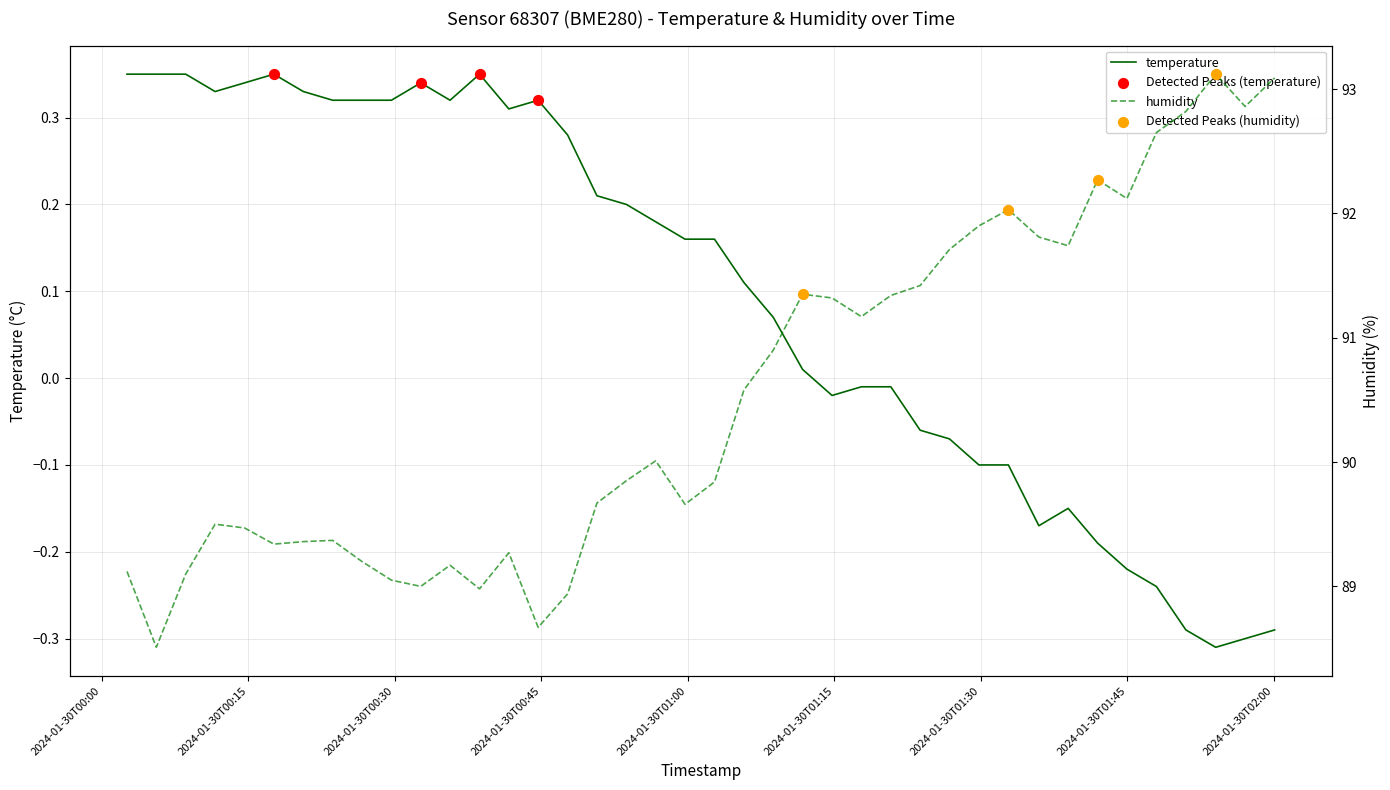

What are all the series names shown in the legend?

temperature, humidity